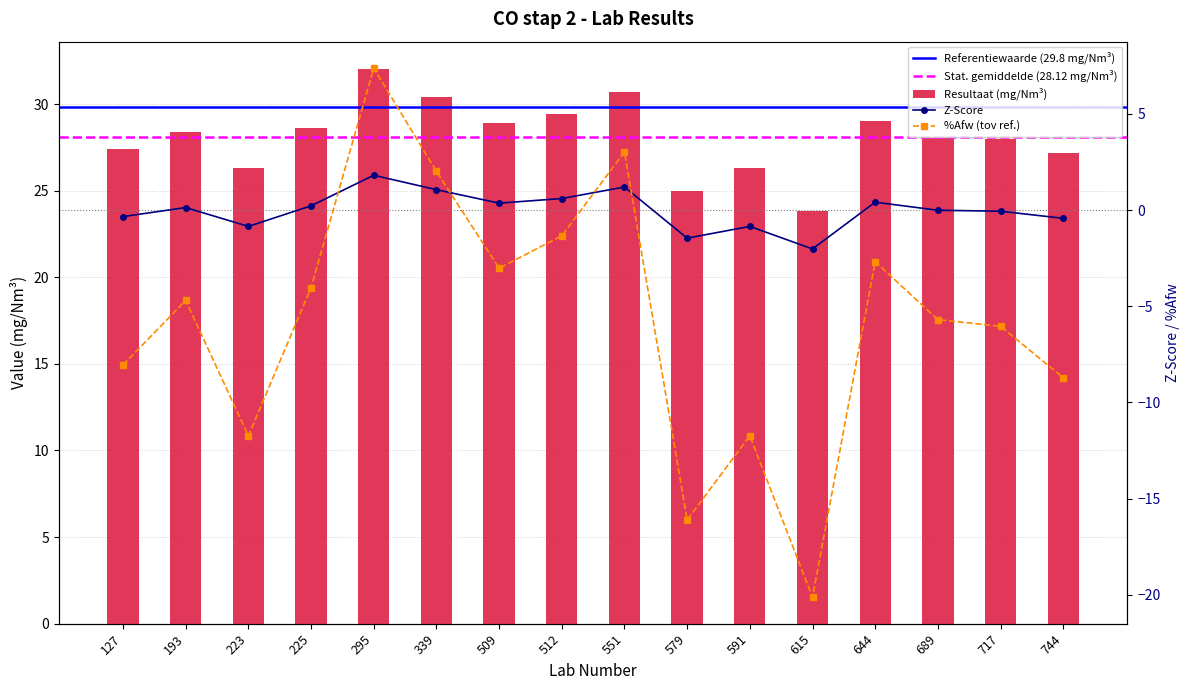

How many data points in %Afw are less than -4?

10